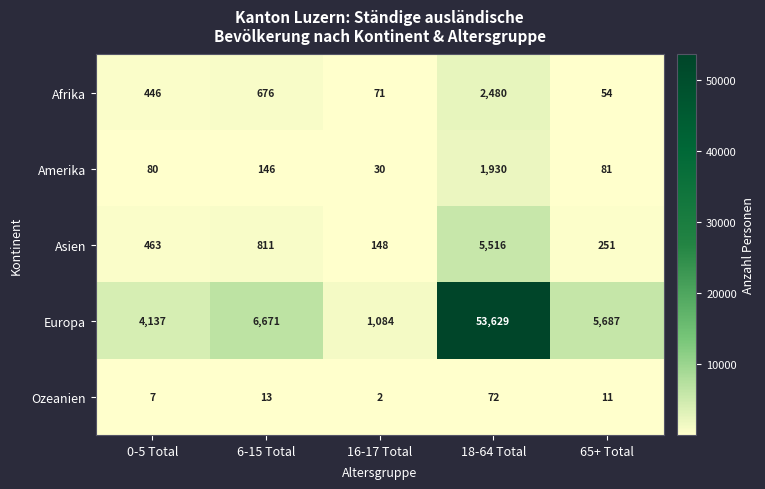

Rank the series at 16-17 Total from lowest to highest value.

Ozeanien, Amerika, Afrika, Asien, Europa